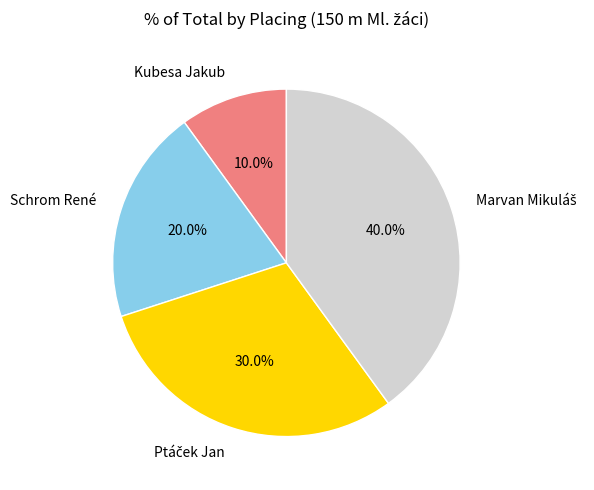

How many segments does this pie chart have?

4